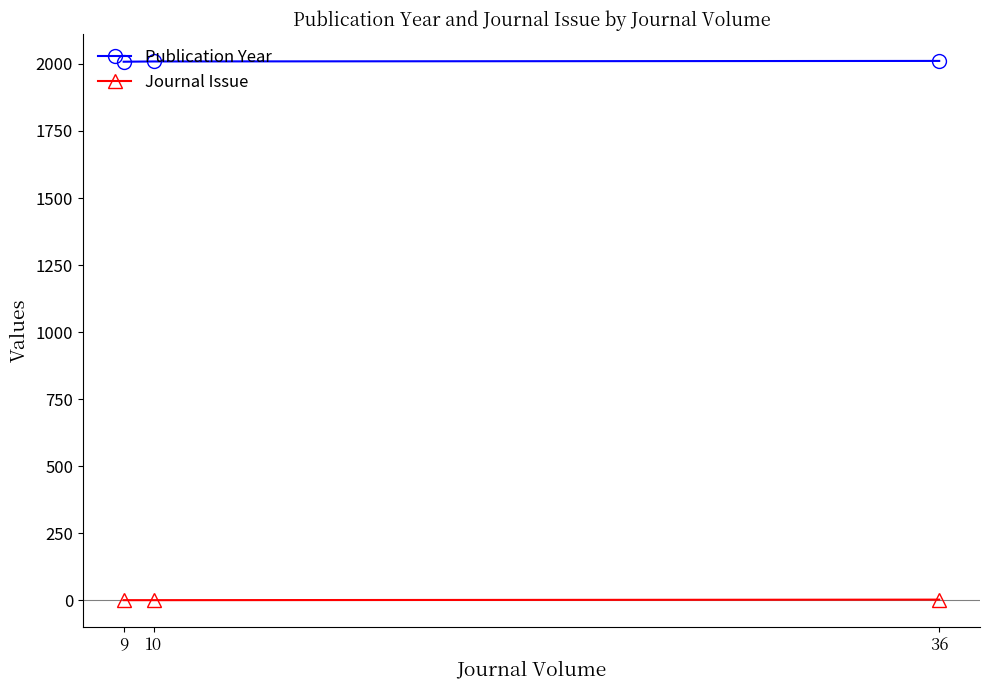

At how many categories does at least one series exceed 88?

3